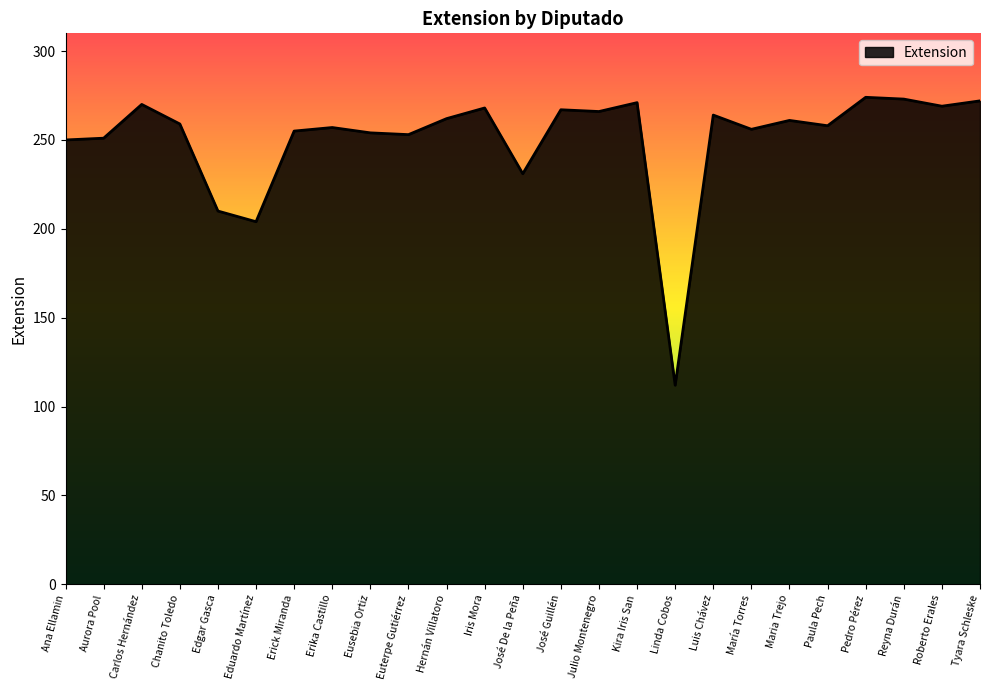

What position from the left is Maria Trejo?

20